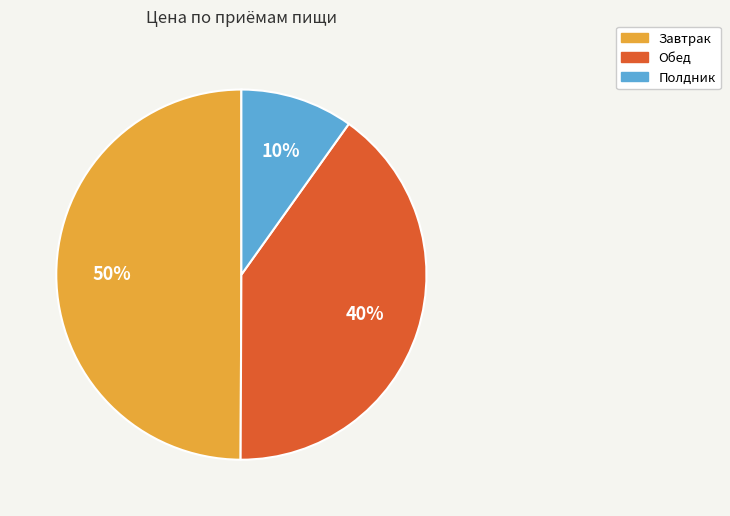

Do Завтрак and Обед together represent more than half of the pie?

Yes